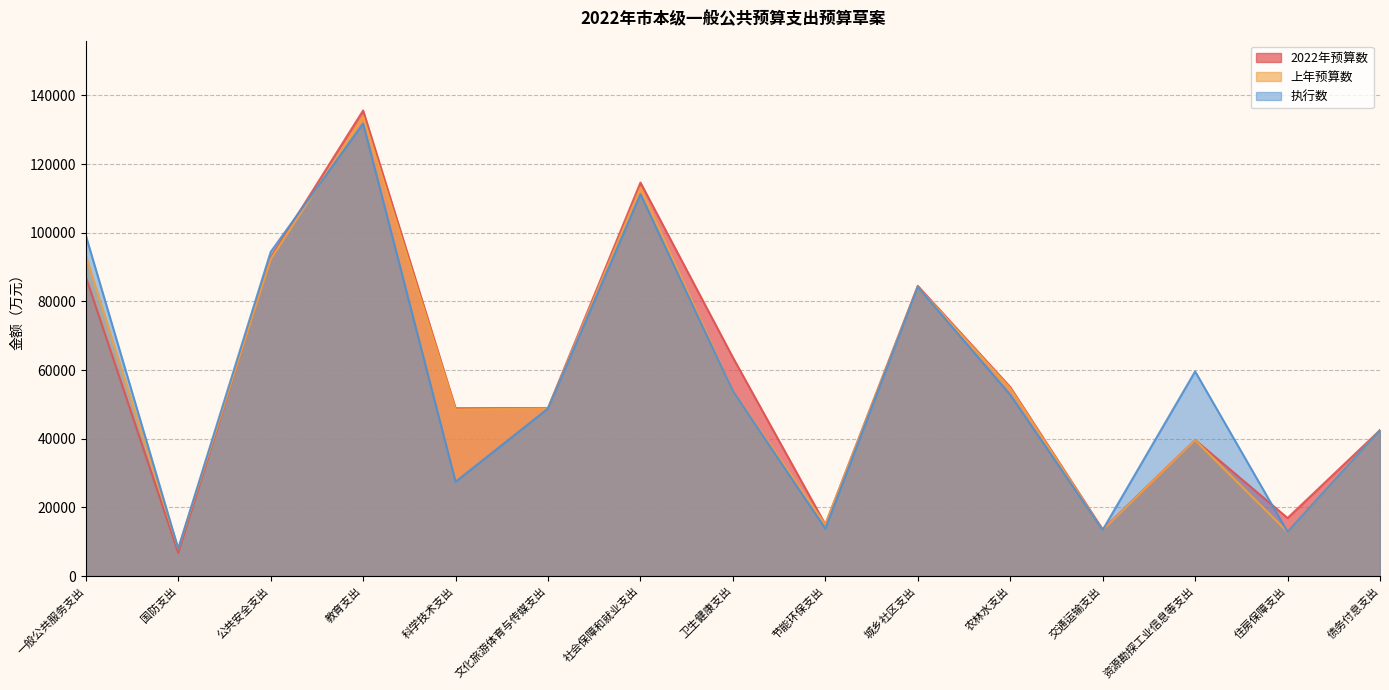

What is the difference between the second highest and minimum values in the 上年预算数 series?

105133.0